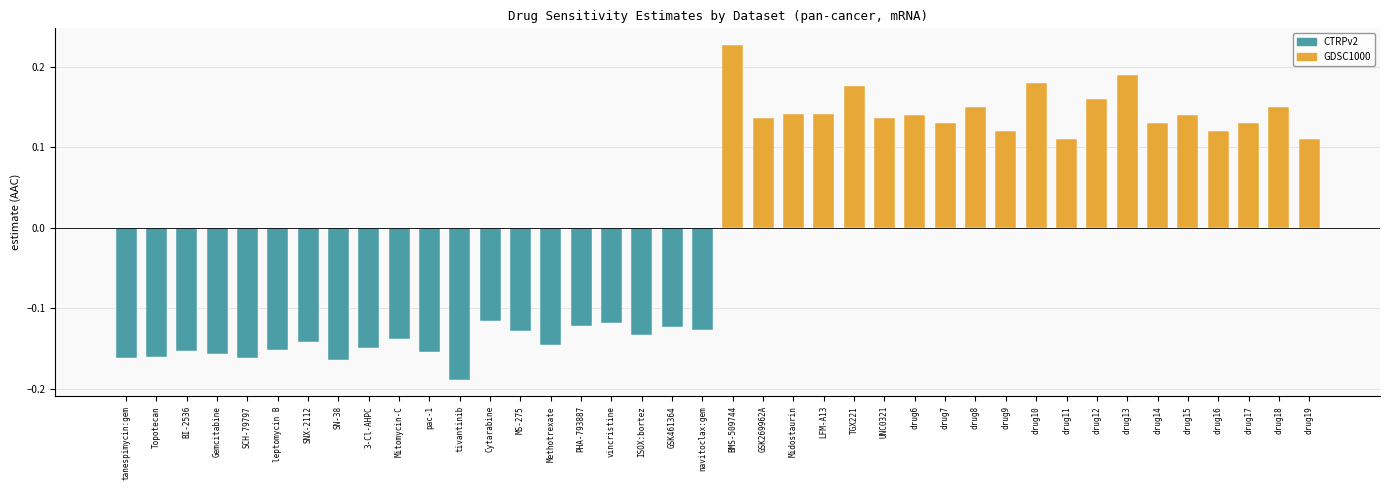

Between Mitomycin-C and drug18, which is larger?

drug18